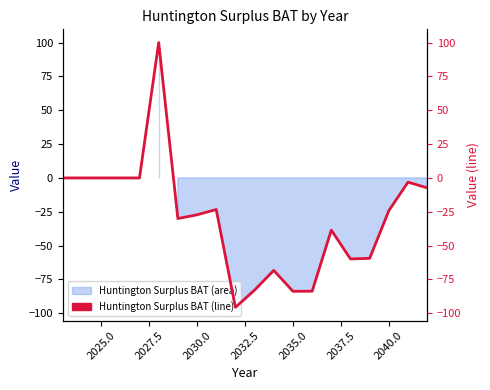

What is the minimum value shown in the chart?

-95.6